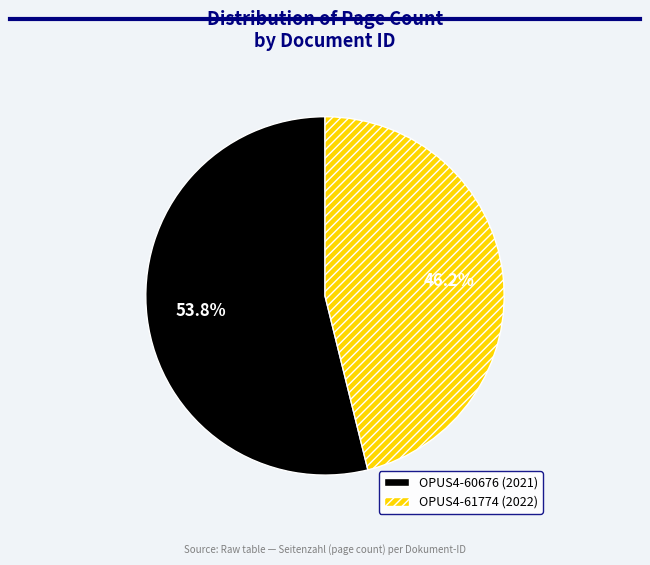

To the nearest percent, what portion does OPUS4-60676 represent?

54%